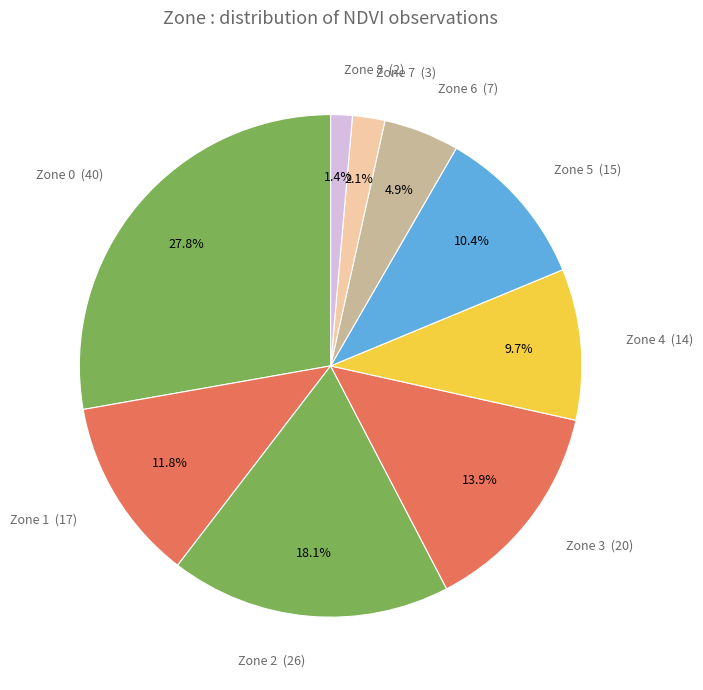

To the nearest percent, what percentage of the pie is Zone 3?

14%